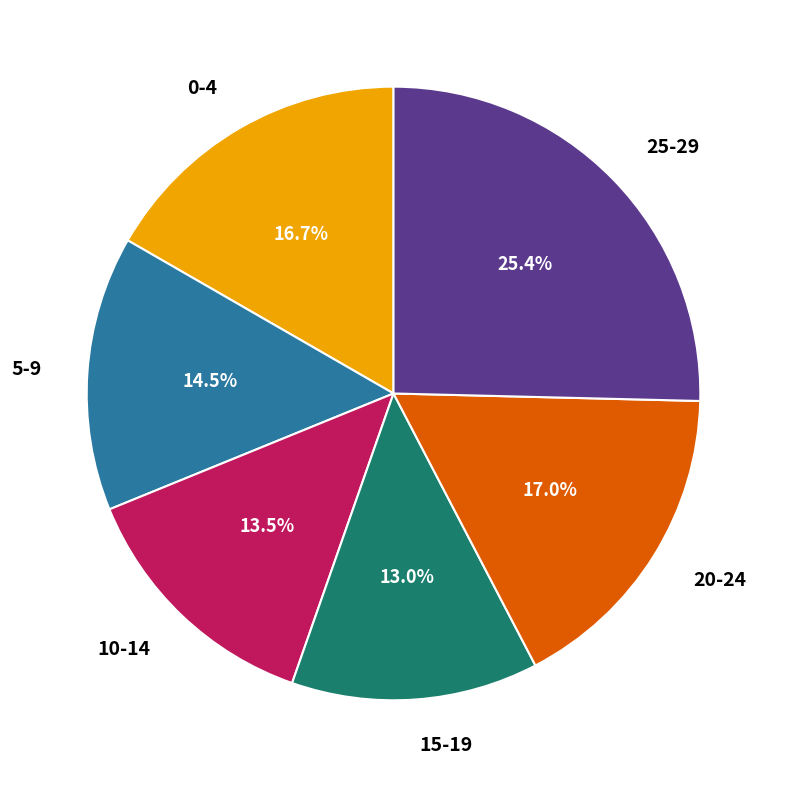

Which has a higher value, 15-19 or 0-4?

0-4